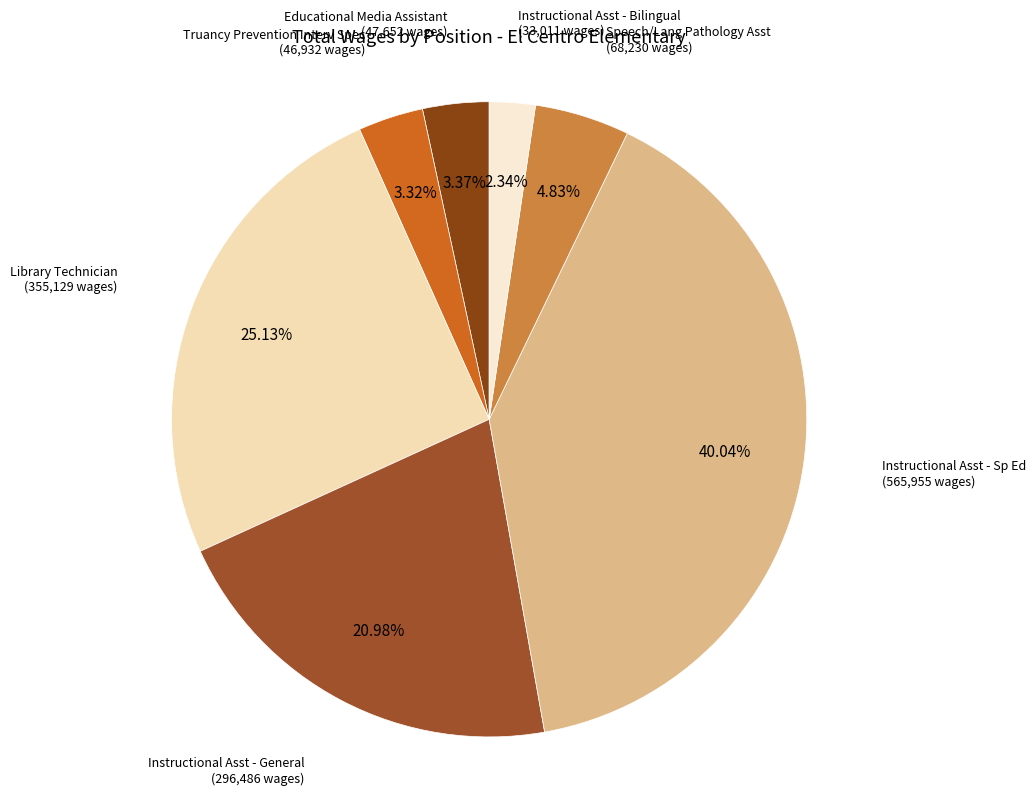

Which slice is the largest?

Instructional Asst - Sp Ed